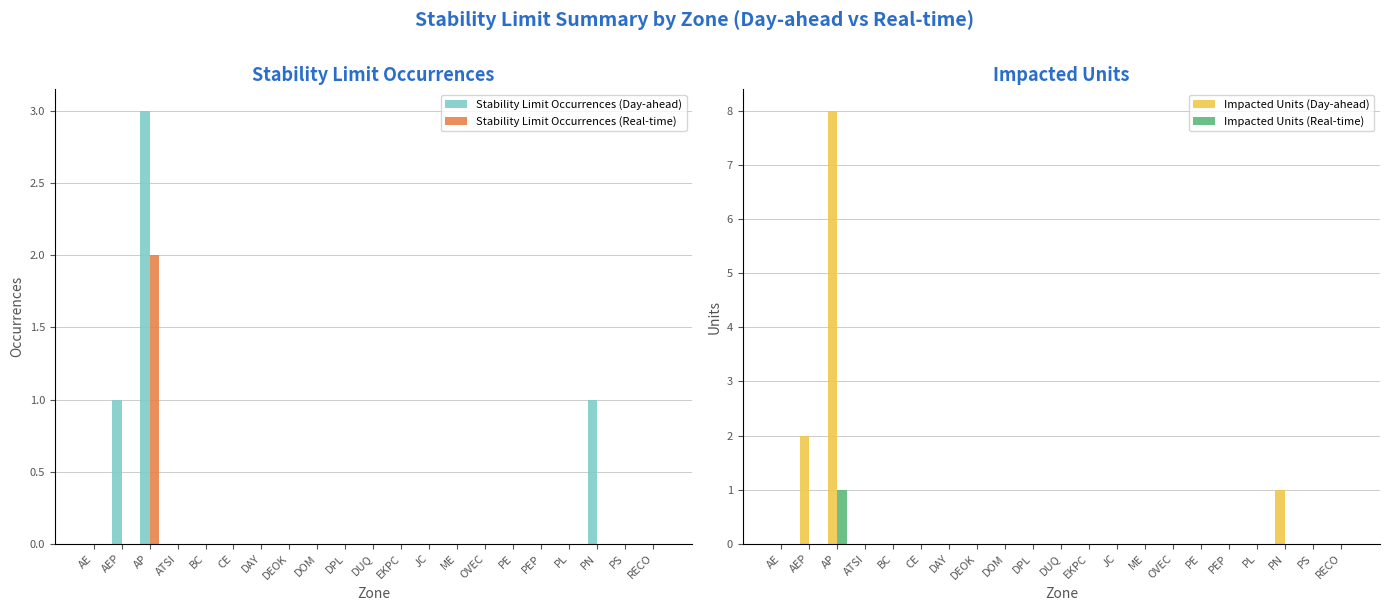

Reading left to right, what are all the values shown in this chart?

Stability Limit Occurrences (Day-ahead): 0	1	3	0	0	0	0	0	0	0	0	0	0	0	0	0	0	0	1	0	0
Stability Limit Occurrences (Real-time): 0	0	2	0	0	0	0	0	0	0	0	0	0	0	0	0	0	0	0	0	0
Impacted Units (Day-ahead): 0	2	8	0	0	0	0	0	0	0	0	0	0	0	0	0	0	0	1	0	0
Impacted Units (Real-time): 0	0	1	0	0	0	0	0	0	0	0	0	0	0	0	0	0	0	0	0	0